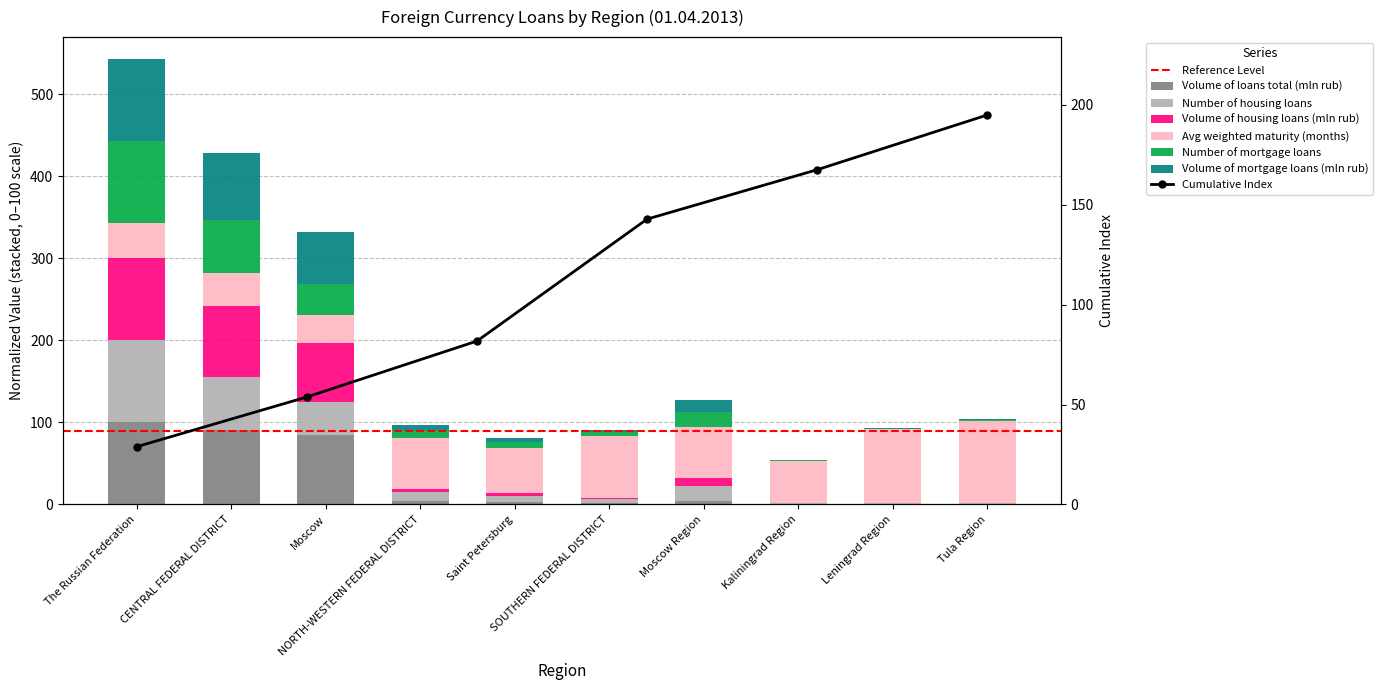

At how many categories does at least one series exceed 3?

10